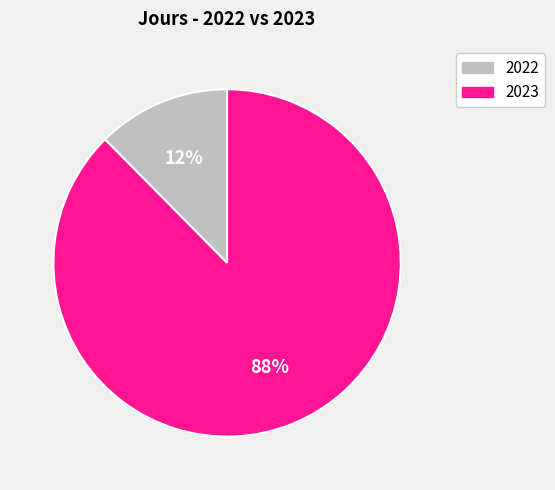

Count the number of slices in the pie.

2